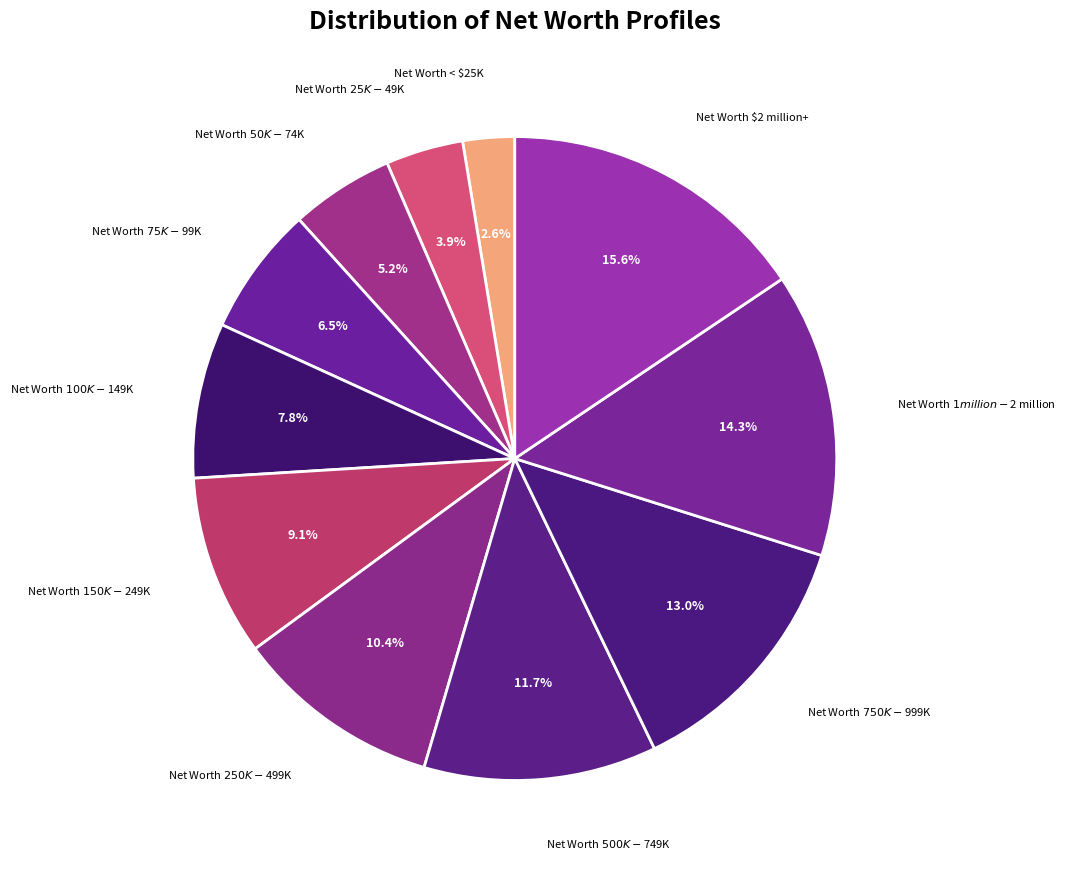

Which category has the smallest portion of the pie?

Net Worth < $25K